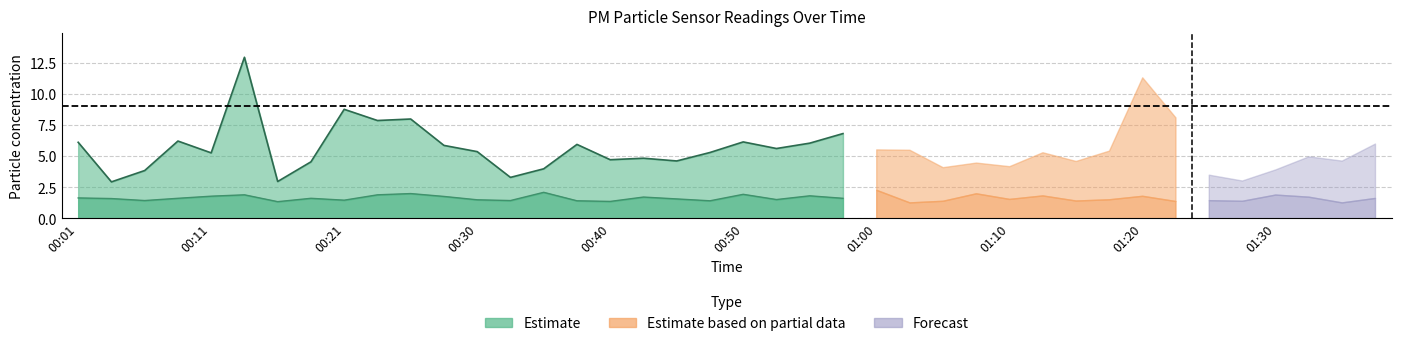

What is the value of the P2 point at the 21st from the left?

1.9